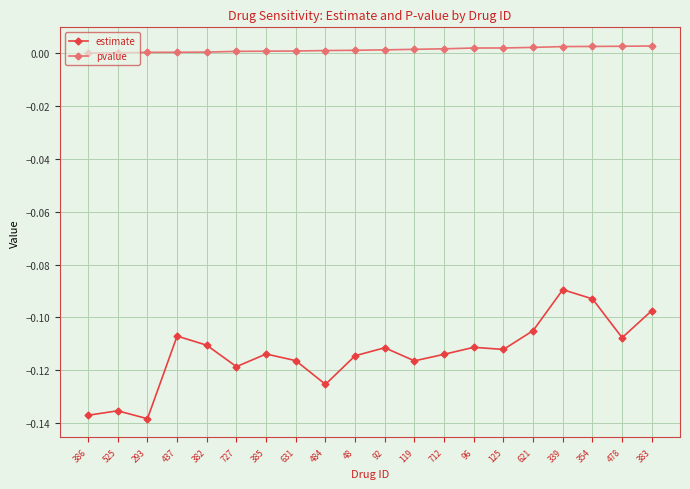

Is the value of pvalue at 621 greater than the value of estimate at 125?

Yes